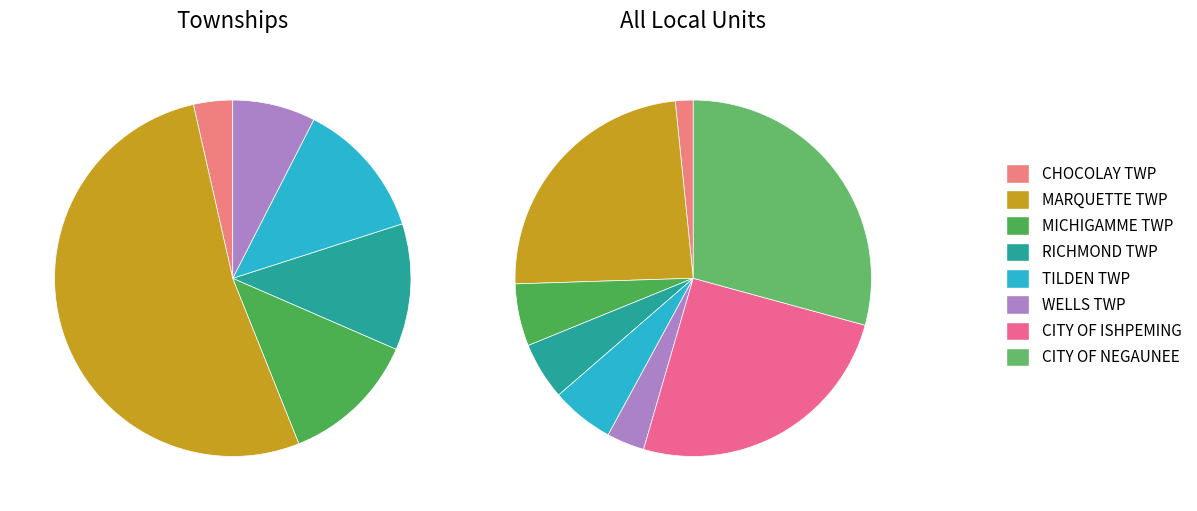

To the nearest percent, what is the difference between the largest and smallest slice percentages?

28%